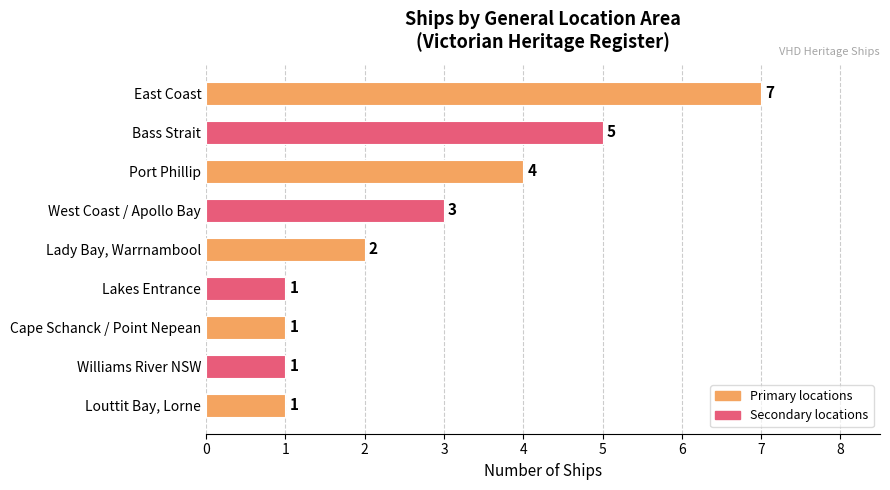

What is the greatest value displayed?

7